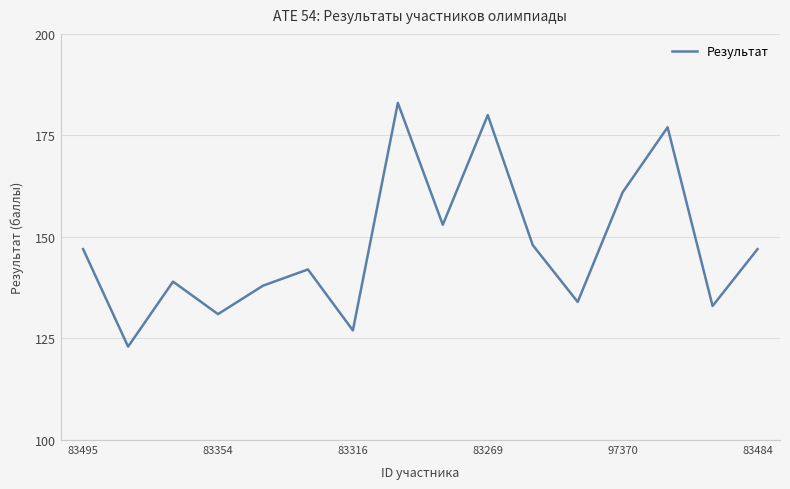

What is the minimum value shown in the chart?

123